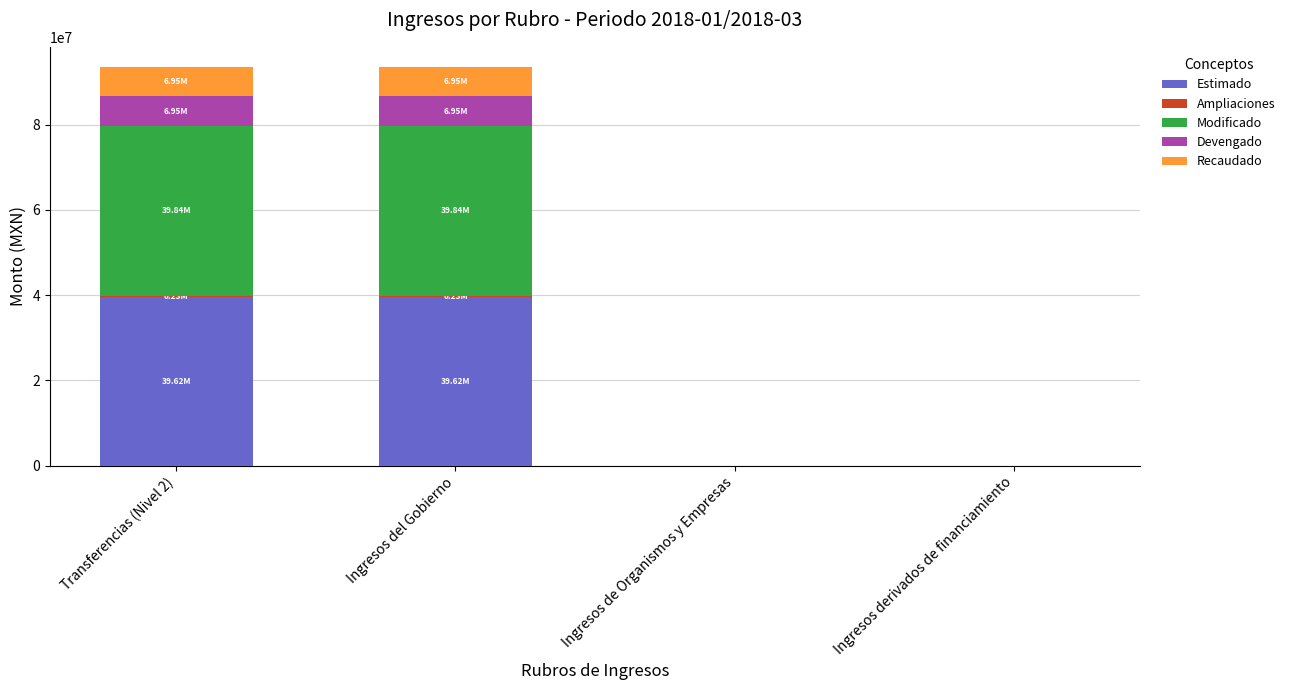

How many categories are shown in the chart?

4